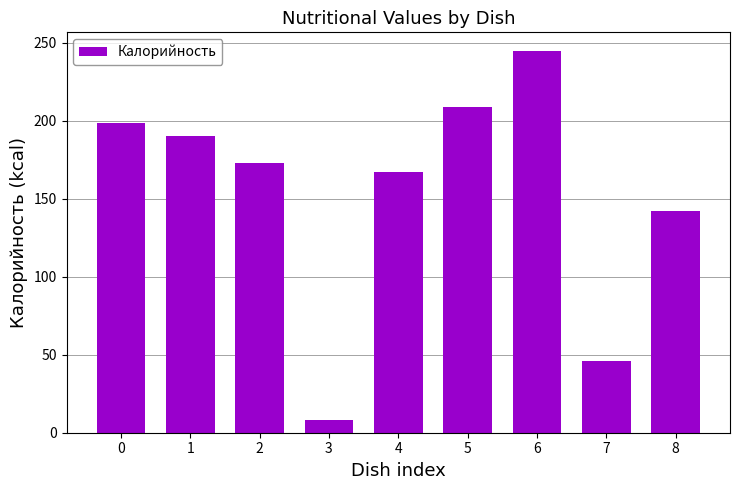

Approximately how many times larger is the value at 2 compared to 1?

0.9